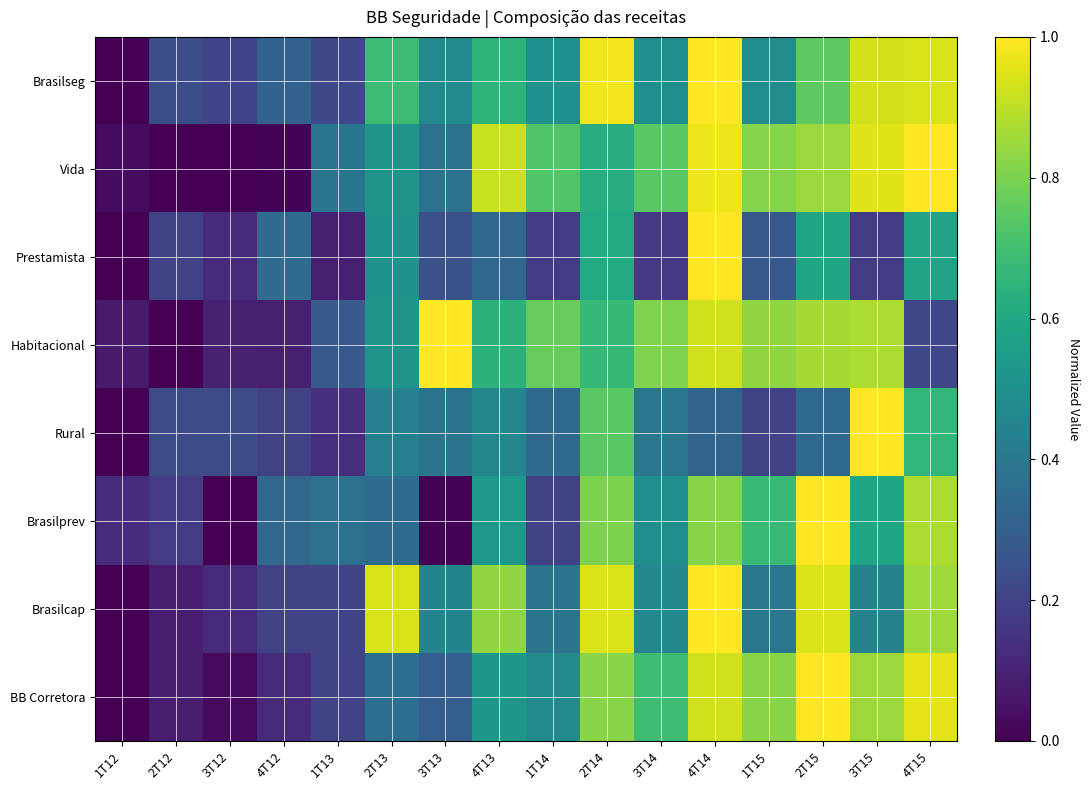

Reading left to right, list all the values displayed in this chart.

Brasilseg: 1T12=0.0	2T12=0.2	3T12=0.2	4T12=0.3	1T13=0.2	2T13=0.7	3T13=0.5	4T13=0.6	1T14=0.5	2T14=1.0	3T14=0.5	4T14=1.0	1T15=0.5	2T15=0.8	3T15=0.9	4T15=0.9
Vida: 1T12=0.0	2T12=0.0	3T12=0.0	4T12=0.0	1T13=0.4	2T13=0.5	3T13=0.4	4T13=0.9	1T14=0.7	2T14=0.6	3T14=0.7	4T14=1.0	1T15=0.8	2T15=0.8	3T15=1.0	4T15=1.0
Prestamista: 1T12=0.0	2T12=0.2	3T12=0.1	4T12=0.3	1T13=0.1	2T13=0.5	3T13=0.2	4T13=0.3	1T14=0.2	2T14=0.6	3T14=0.2	4T14=1.0	1T15=0.3	2T15=0.6	3T15=0.2	4T15=0.6
Habitacional: 1T12=0.1	2T12=0.0	3T12=0.1	4T12=0.1	1T13=0.3	2T13=0.5	3T13=1.0	4T13=0.6	1T14=0.8	2T14=0.7	3T14=0.8	4T14=0.9	1T15=0.8	2T15=0.9	3T15=0.9	4T15=0.2
Rural: 1T12=0.0	2T12=0.2	3T12=0.2	4T12=0.2	1T13=0.1	2T13=0.4	3T13=0.4	4T13=0.5	1T14=0.3	2T14=0.7	3T14=0.4	4T14=0.3	1T15=0.2	2T15=0.3	3T15=1.0	4T15=0.7
Brasilprev: 1T12=0.1	2T12=0.2	3T12=0.0	4T12=0.3	1T13=0.4	2T13=0.4	3T13=0.0	4T13=0.5	1T14=0.2	2T14=0.8	3T14=0.5	4T14=0.8	1T15=0.7	2T15=1.0	3T15=0.6	4T15=0.9
Brasilcap: 1T12=0.0	2T12=0.1	3T12=0.1	4T12=0.2	1T13=0.2	2T13=0.9	3T13=0.5	4T13=0.8	1T14=0.4	2T14=0.9	3T14=0.5	4T14=1.0	1T15=0.4	2T15=0.9	3T15=0.4	4T15=0.9
BB Corretora: 1T12=0.0	2T12=0.1	3T12=0.0	4T12=0.1	1T13=0.2	2T13=0.4	3T13=0.3	4T13=0.5	1T14=0.5	2T14=0.8	3T14=0.7	4T14=0.9	1T15=0.8	2T15=1.0	3T15=0.8	4T15=1.0